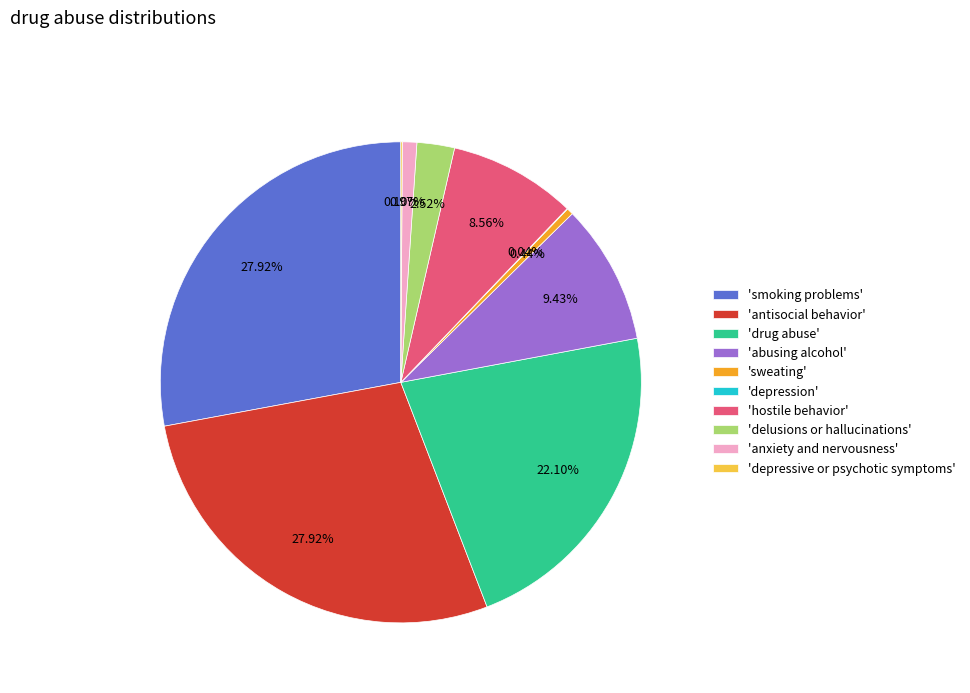

Between 'abusing alcohol' and 'anxiety and nervousness', which is larger?

'abusing alcohol'